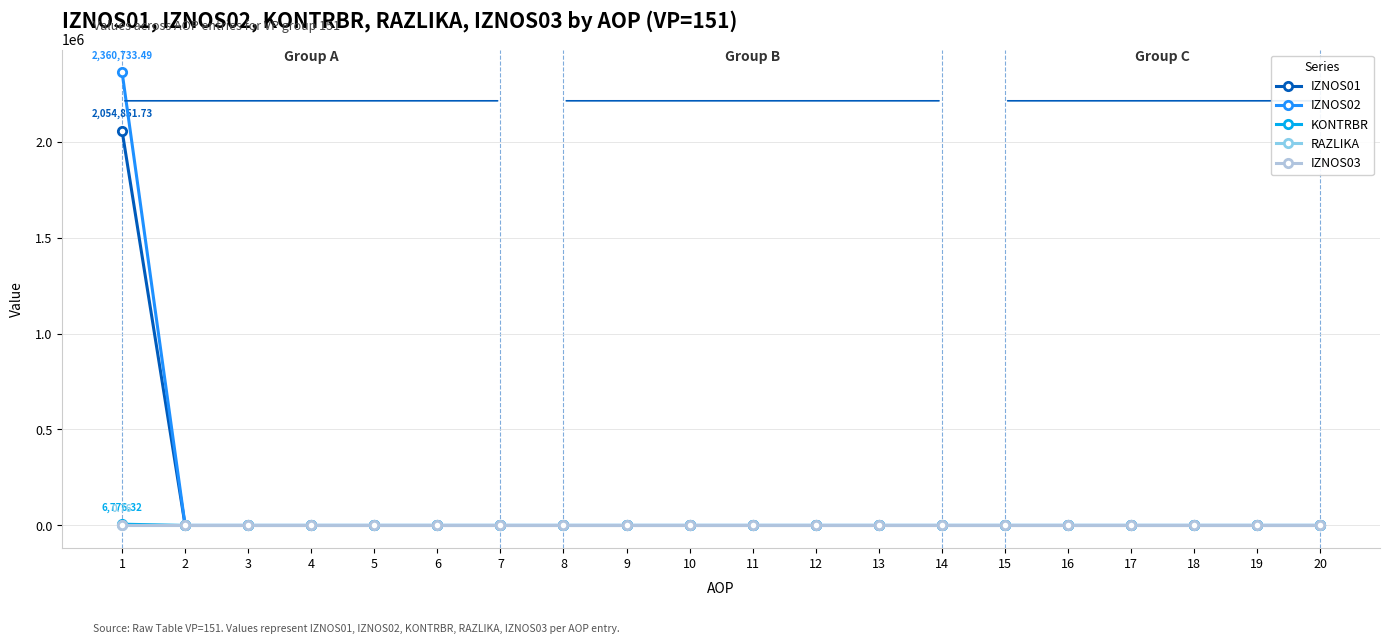

What is the highest value of the IZNOS02 series?

2360733.5